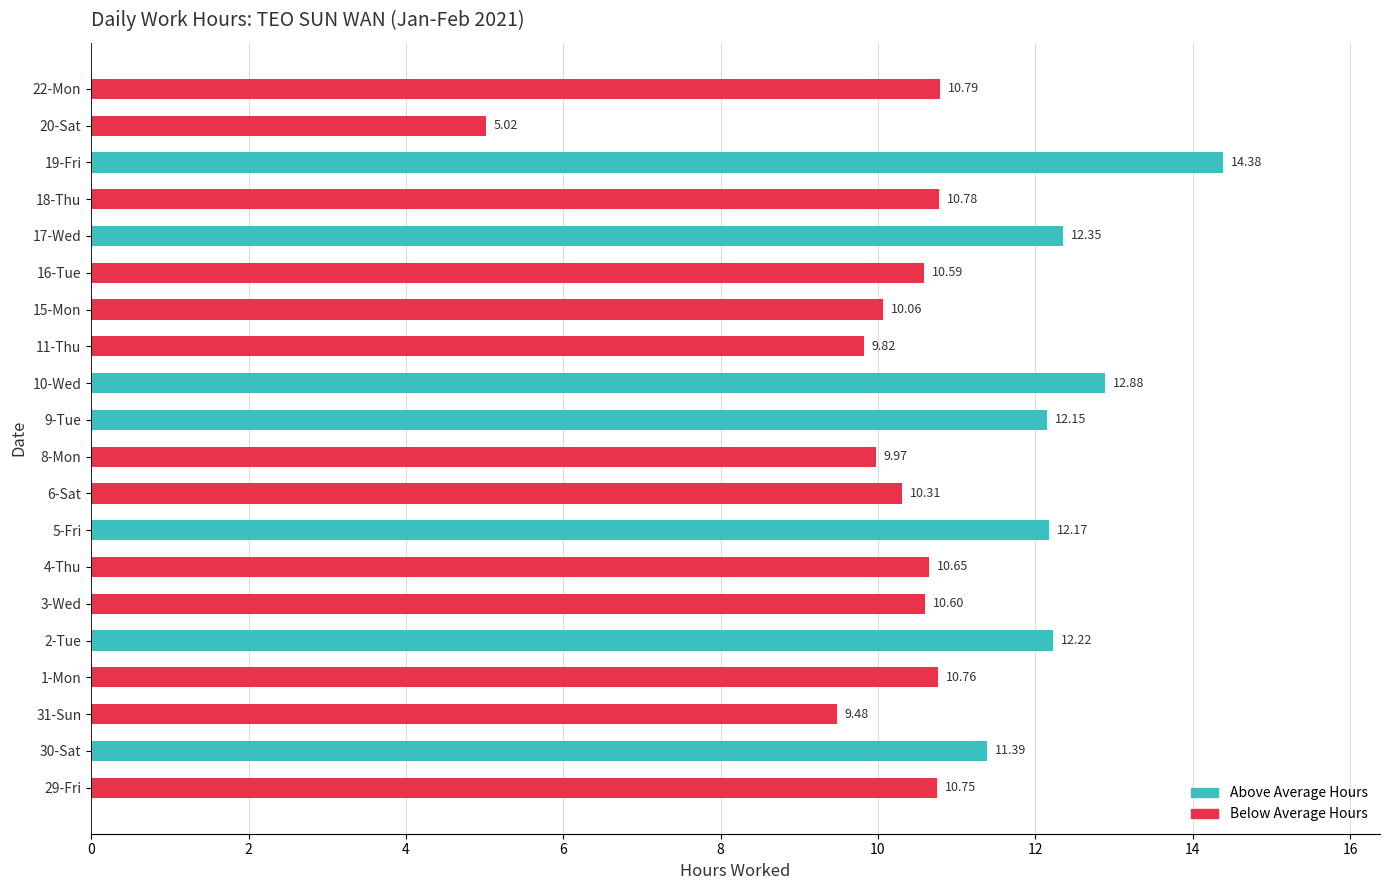

How many bars are there in total?

20